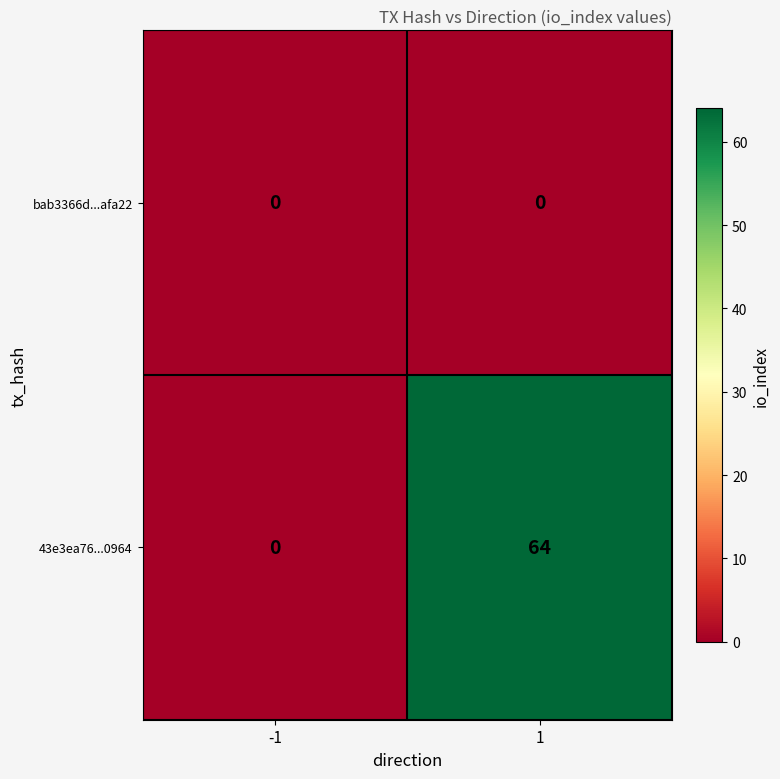

Between -1 and 1, which series saw the biggest shift?

43e3ea76...0964